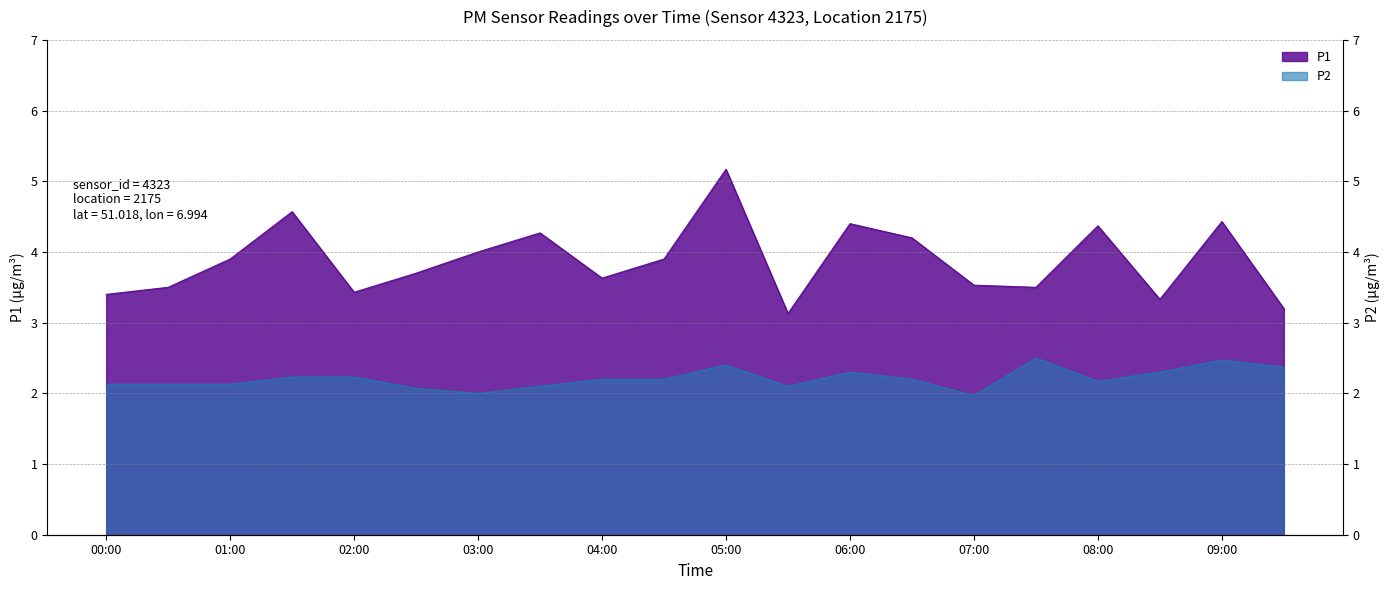

What is the total value across all series at 07:00?

5.5